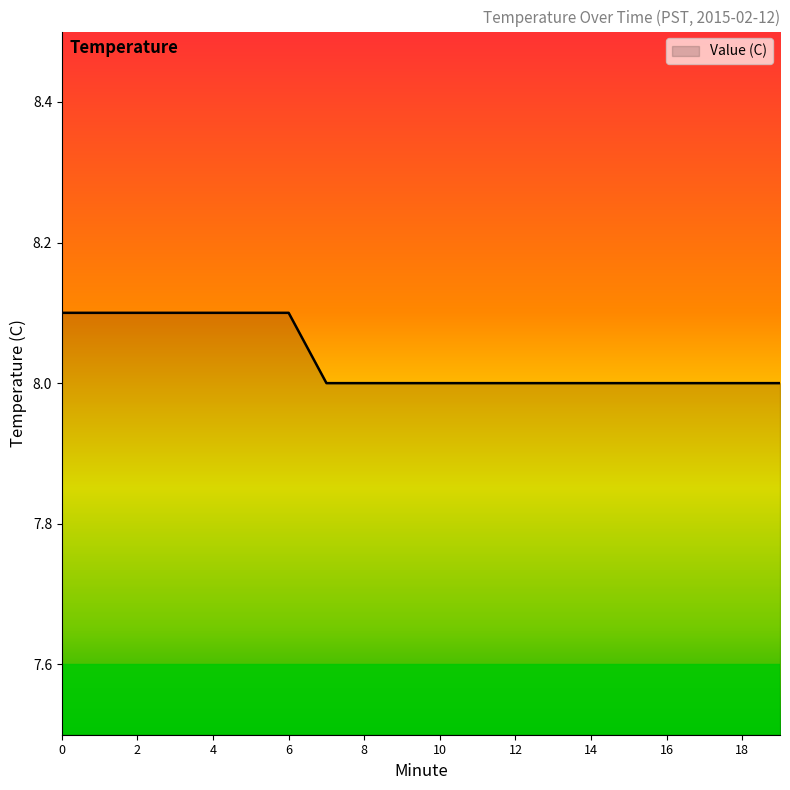

What is the minimum value shown in the chart?

8.0